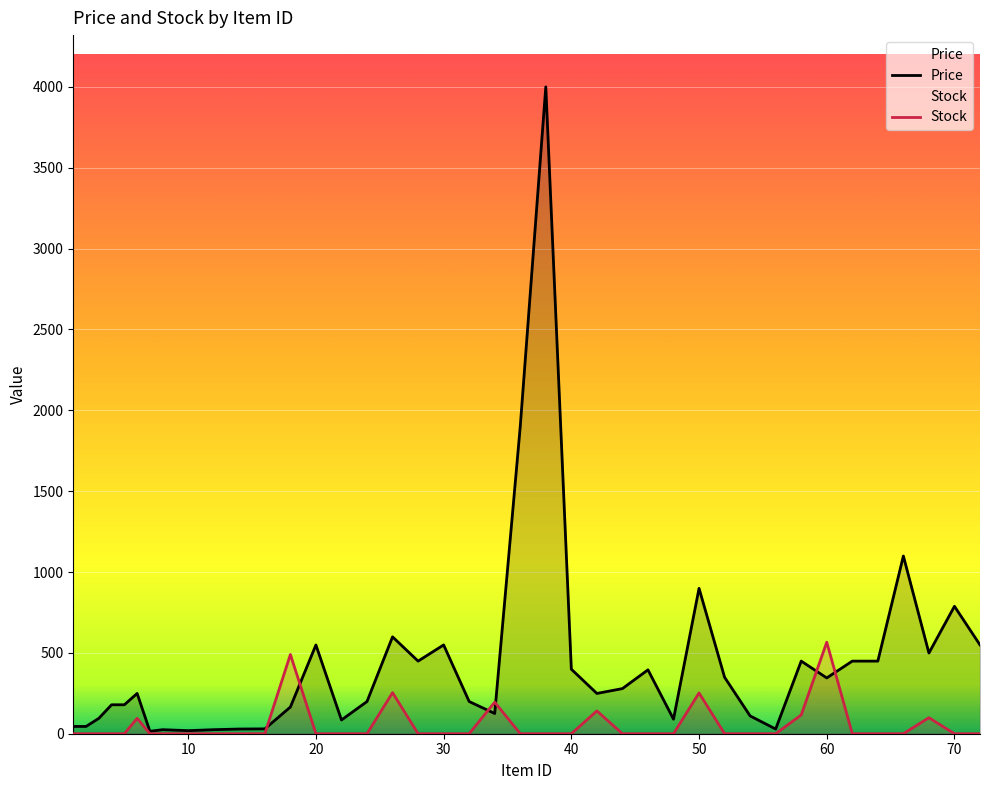

Reading left to right, extract all data points from this chart.

Price: 45	45	95	179	179	249	15	25	19	25	29	30	165	549	85	199	599	449	549	199	125	1900	4000	399	249	279	395	90	899	349	110	29	449	345	449	449	1099	499	788	549
Stock: 0	0	0	0	0	95	0	0	0	0	0	0	490	0	0	0	254	0	0	0	195	0	0	0	141	0	0	0	252	0	0	0	116	566	0	0	0	99	0	0